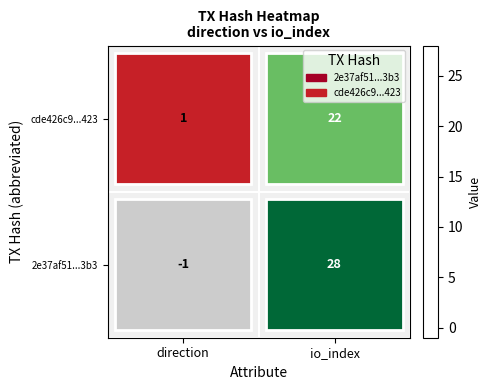

Which series has the largest total across all categories?

2e37af51...3b3